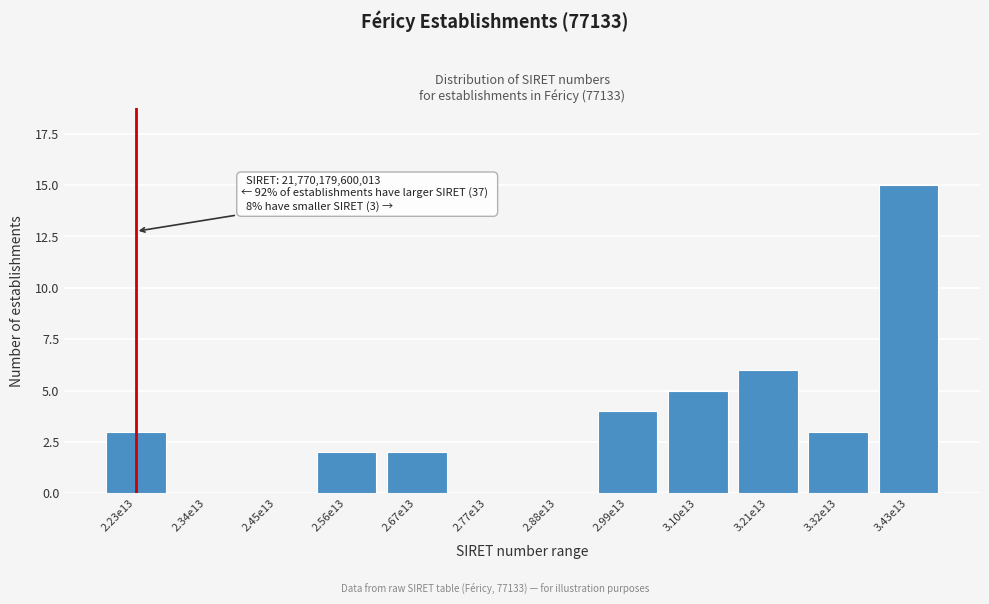

Reading left to right, transcribe all the data shown in this chart.

2.23e13=3	2.34e13=0	2.45e13=0	2.56e13=2	2.67e13=2	2.77e13=0	2.88e13=0	2.99e13=4	3.10e13=5	3.21e13=6	3.32e13=3	3.43e13=15